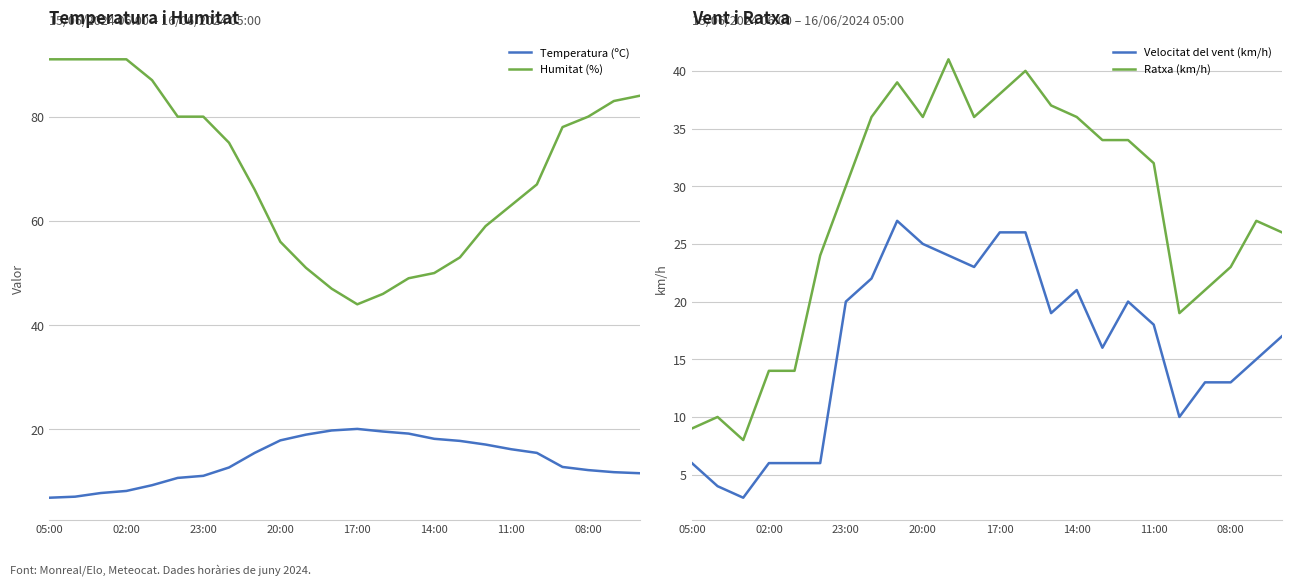

What position from the right is 17?

7